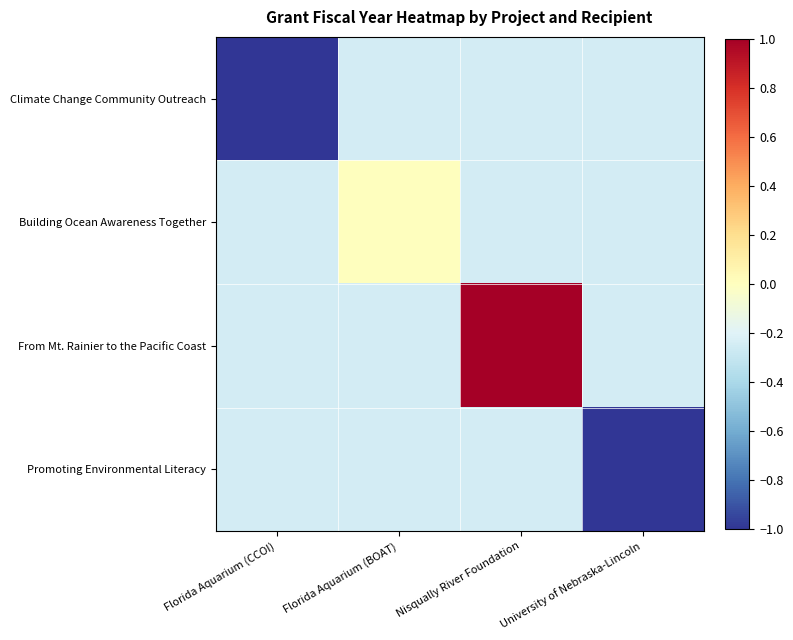

Reading left to right, what are all the values shown in this chart?

Climate Change Community Outreach: Florida Aquarium (CCOI)=-1.0	Florida Aquarium (BOAT)=-0.2	Nisqually River Foundation=-0.2	University of Nebraska-Lincoln=-0.2
Building Ocean Awareness Together: Florida Aquarium (CCOI)=-0.2	Florida Aquarium (BOAT)=0.0	Nisqually River Foundation=-0.2	University of Nebraska-Lincoln=-0.2
From Mt. Rainier to the Pacific Coast: Florida Aquarium (CCOI)=-0.2	Florida Aquarium (BOAT)=-0.2	Nisqually River Foundation=1.0	University of Nebraska-Lincoln=-0.2
Promoting Environmental Literacy: Florida Aquarium (CCOI)=-0.2	Florida Aquarium (BOAT)=-0.2	Nisqually River Foundation=-0.2	University of Nebraska-Lincoln=-1.0